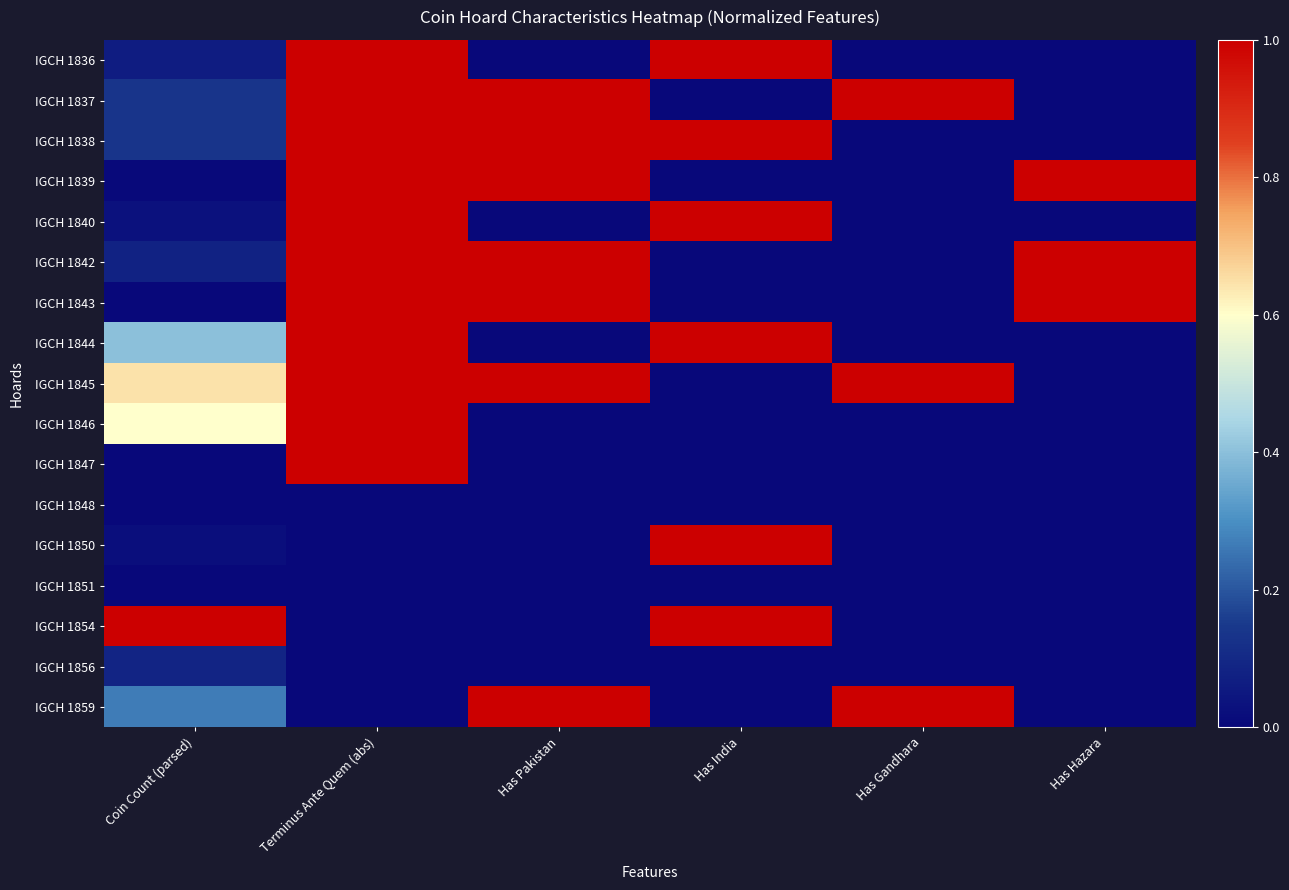

At Terminus Ante Quem (abs), list the series in order from smallest to largest.

IGCH 1848, IGCH 1850, IGCH 1851, IGCH 1854, IGCH 1856, IGCH 1859, IGCH 1836, IGCH 1837, IGCH 1838, IGCH 1839, IGCH 1840, IGCH 1842, IGCH 1843, IGCH 1844, IGCH 1845, IGCH 1846, IGCH 1847